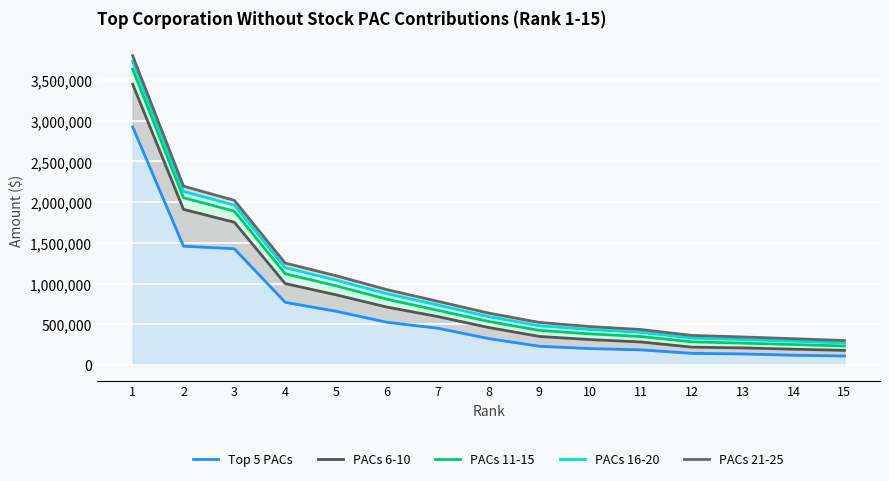

How many lines are shown in the chart?

5